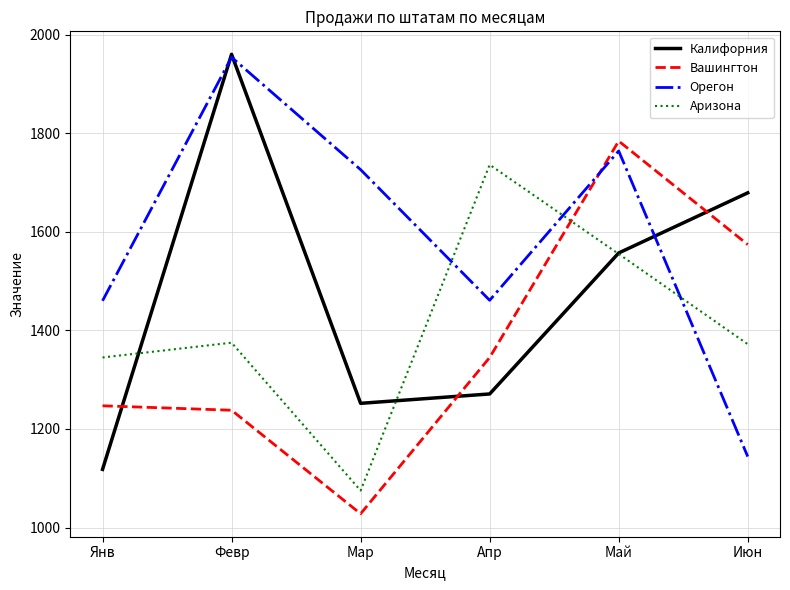

How many categories are shown in the chart?

6